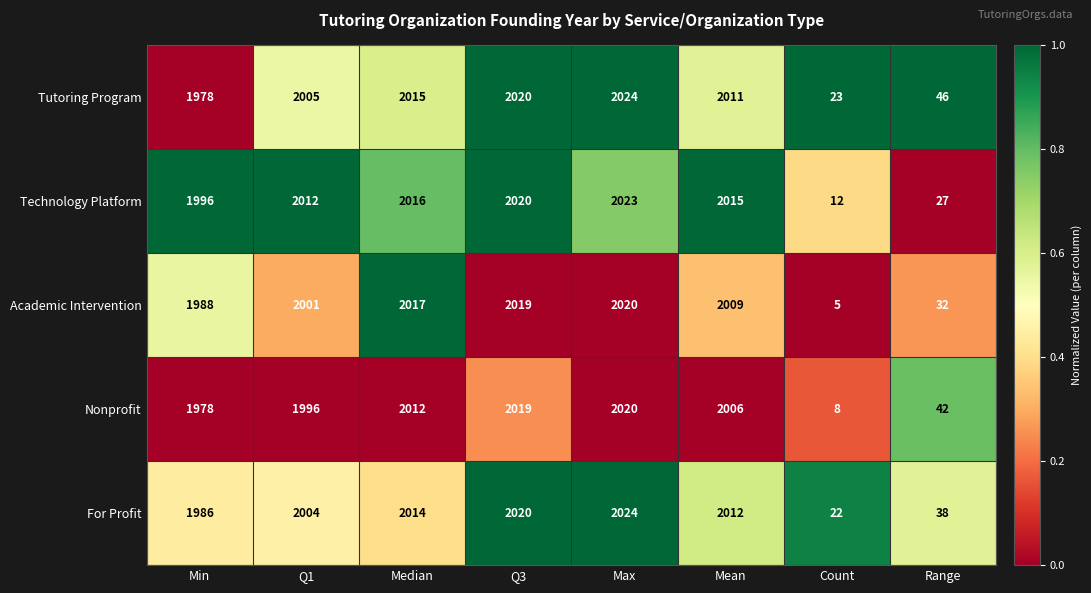

Read the Academic Intervention value at Q3, to the nearest 50.

2000